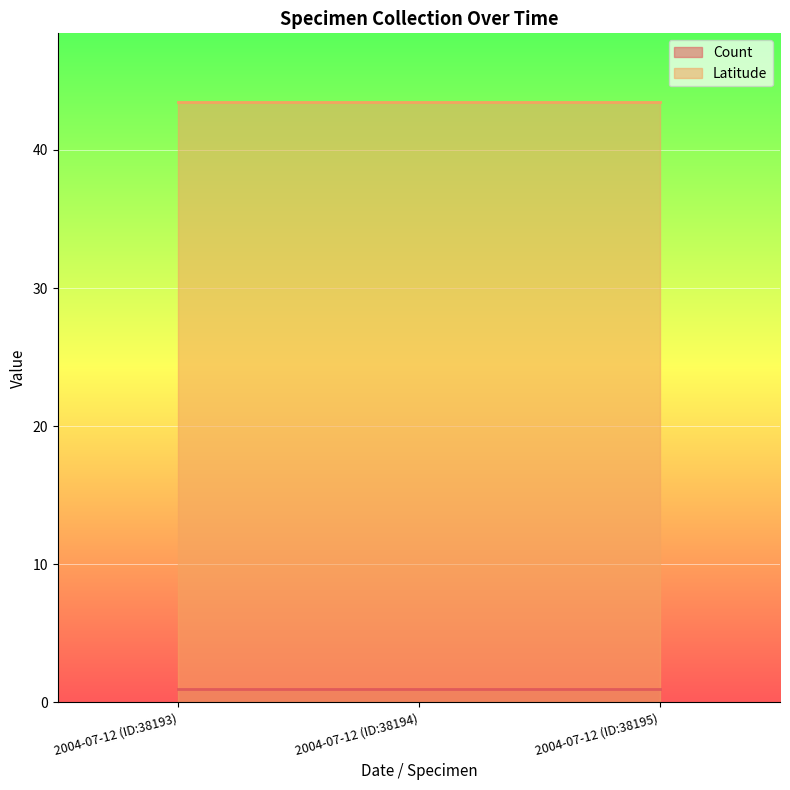

How many series are shown in this chart?

2